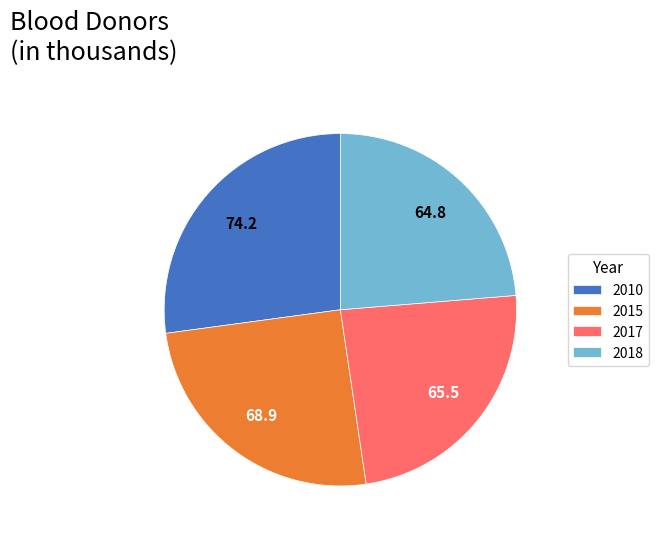

Does 2015 account for over 50% of the chart?

No